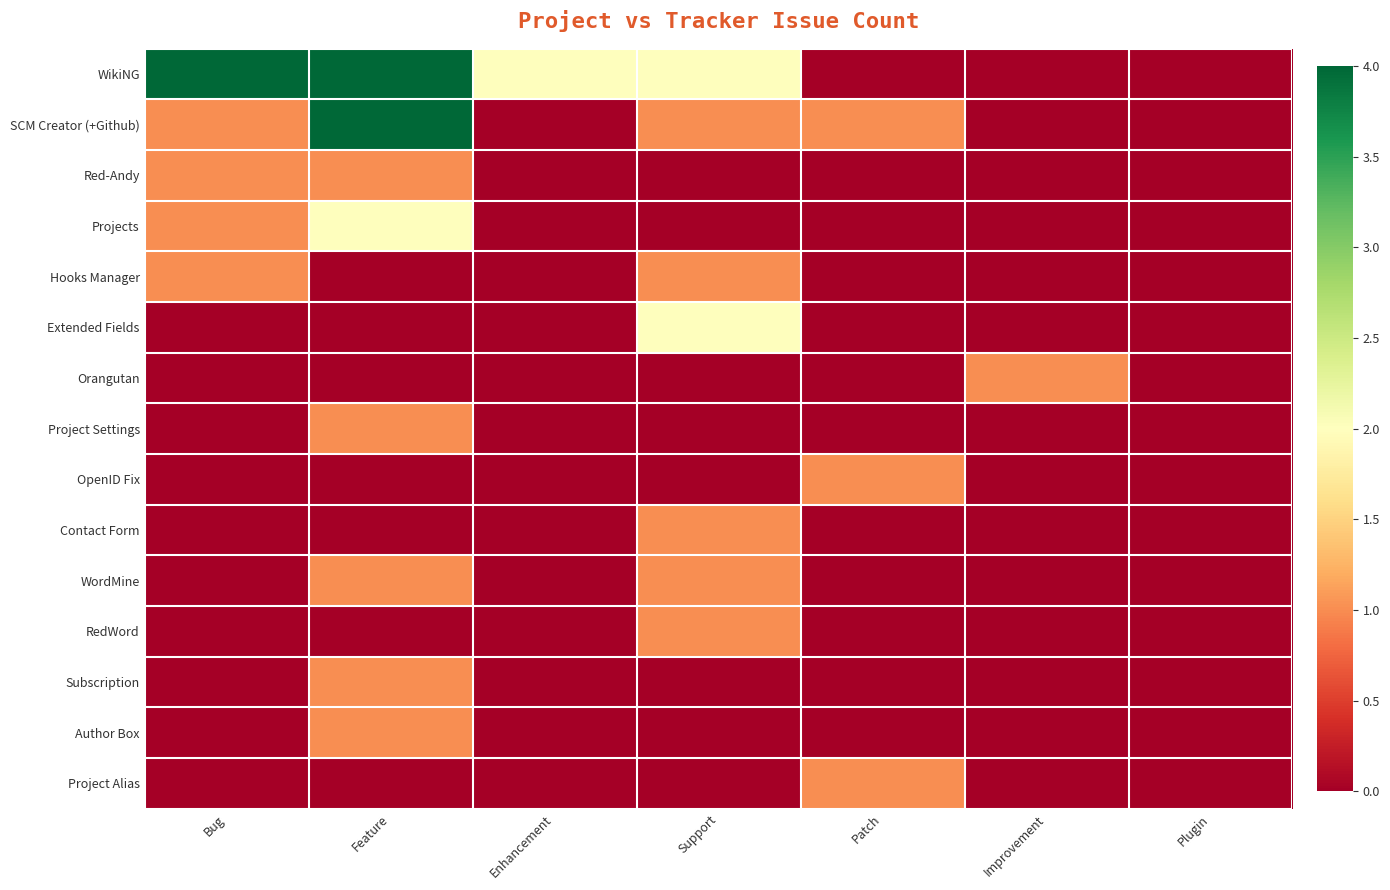

Which series has the largest range (max minus min)?

WikiNG